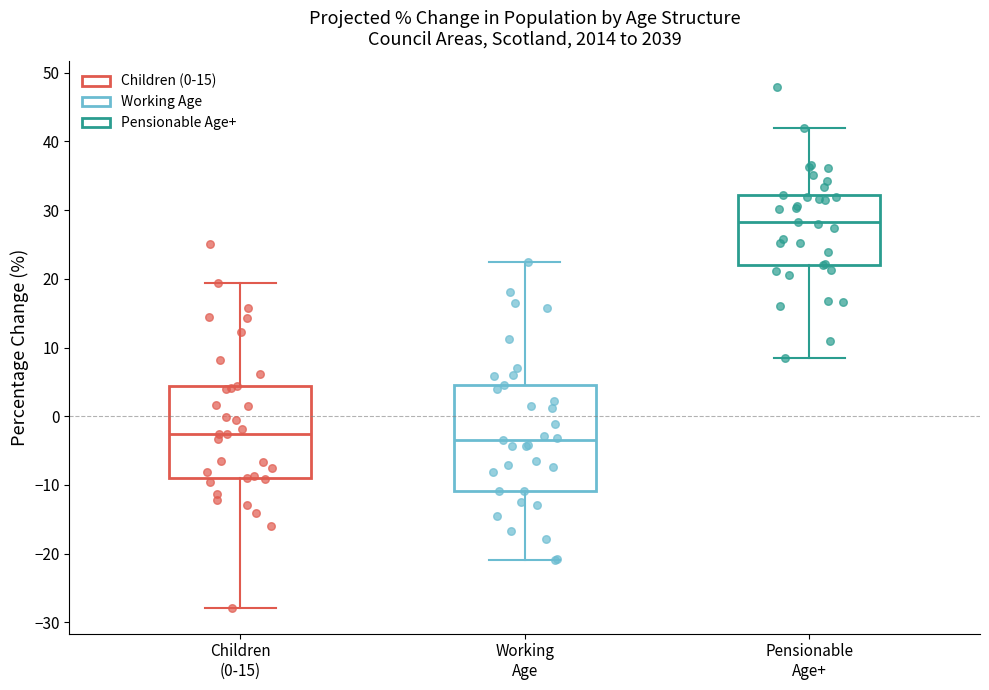

Comparing the boxes themselves (not the whiskers), which one is the tallest?

Working Age